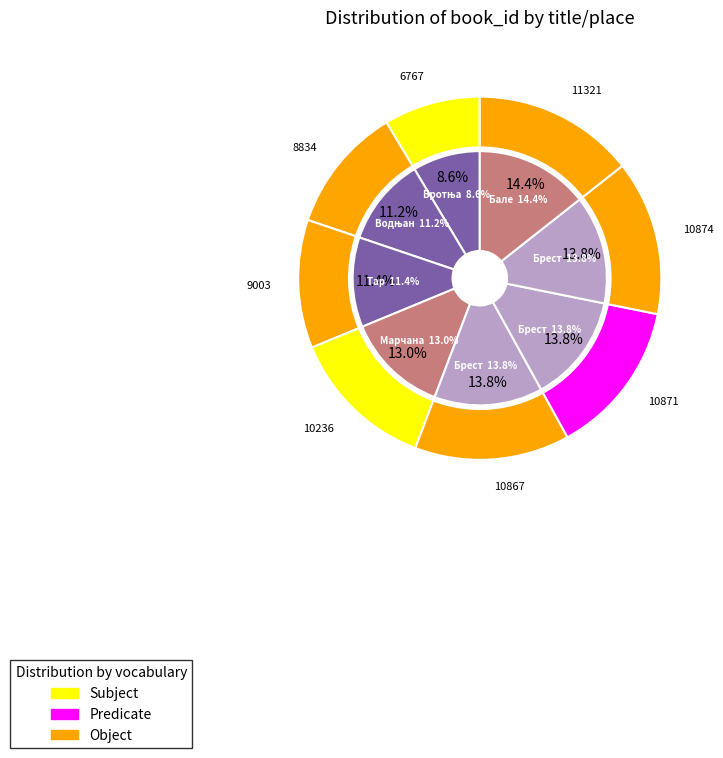

What is the total percentage of Матична књига венчаних (Тар) and Матична књига венчаних (Водњан)?

22.6%